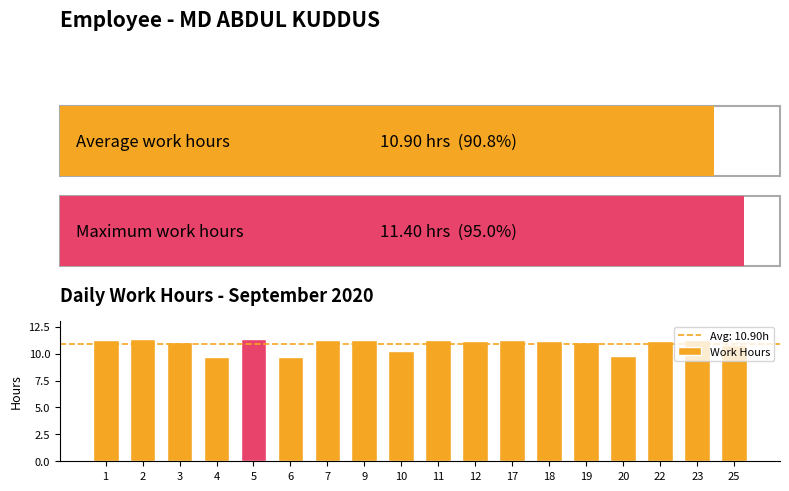

How many bars are there in total?

18